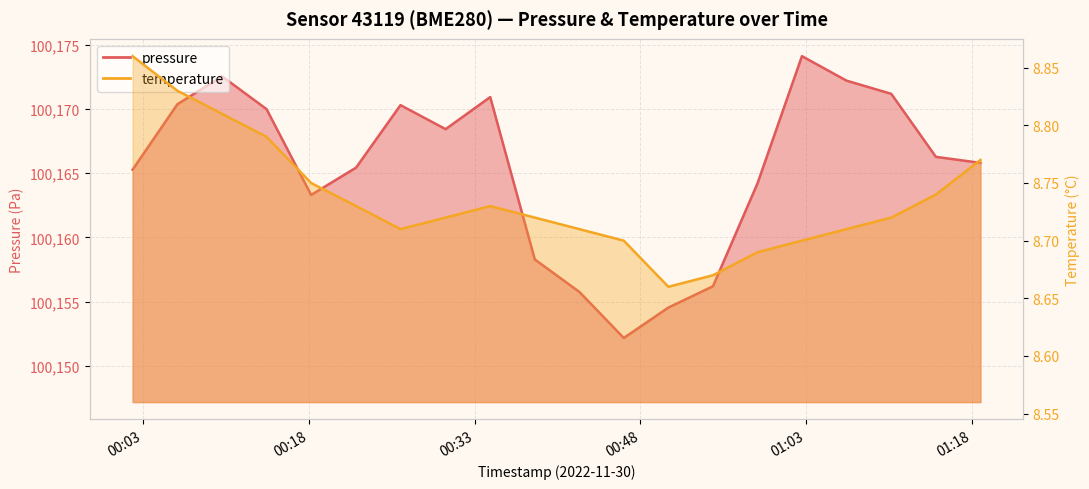

How many data points in pressure are above 100166?

10